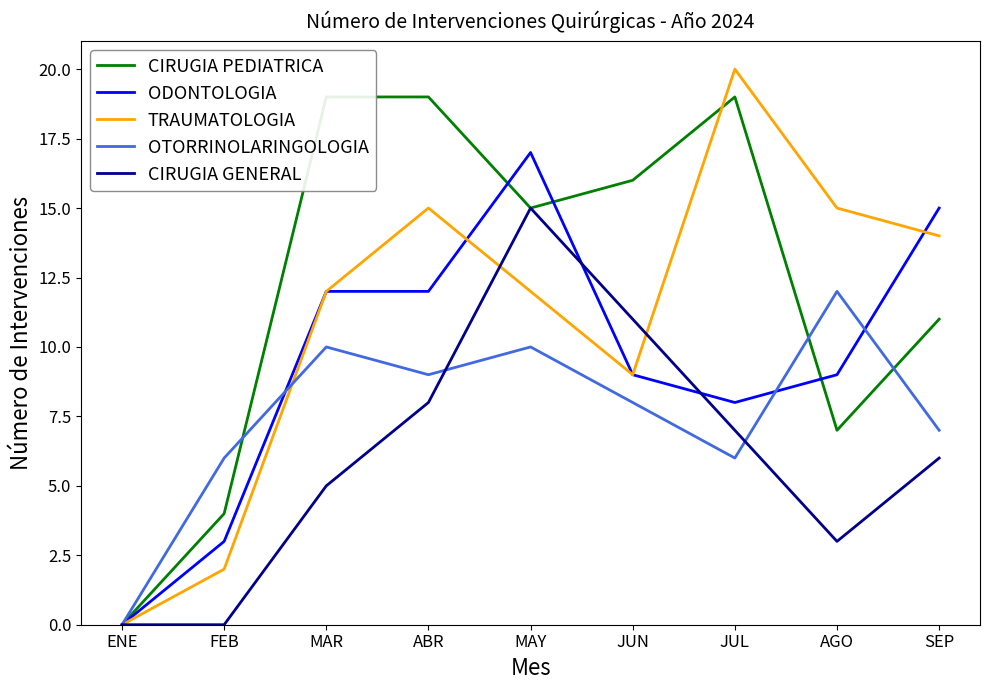

What is the greatest value displayed?

20